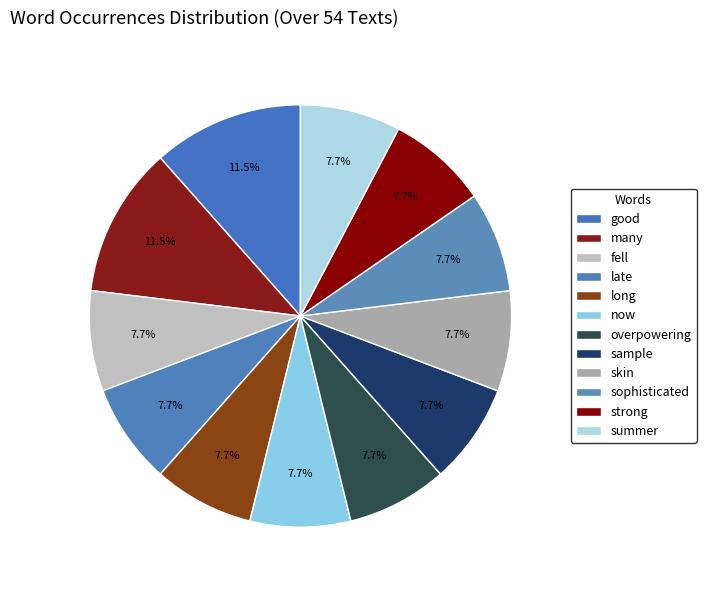

To the nearest percent, what is the average slice percentage?

8%